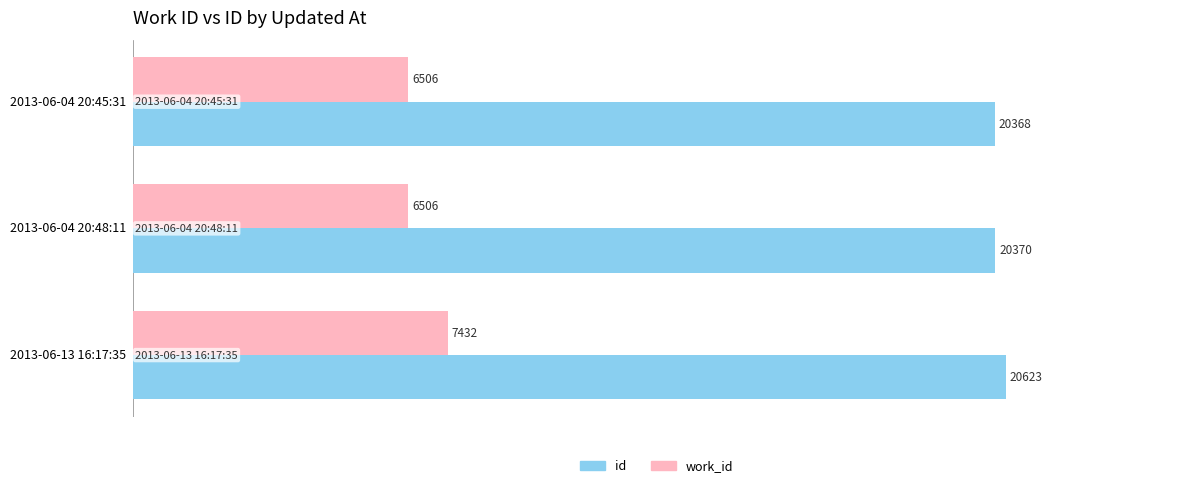

What are all the series names shown in the legend?

id, work_id